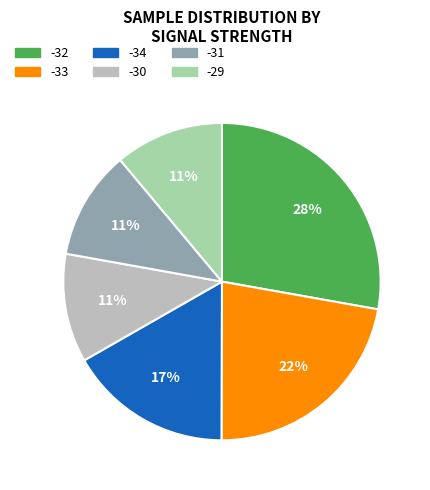

To the nearest percent, what is the average slice percentage?

17%